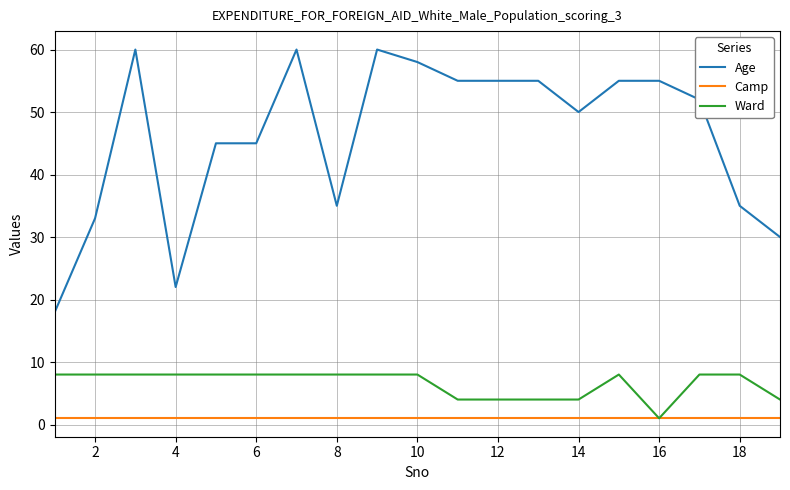

Which series has the largest total across all categories?

Age